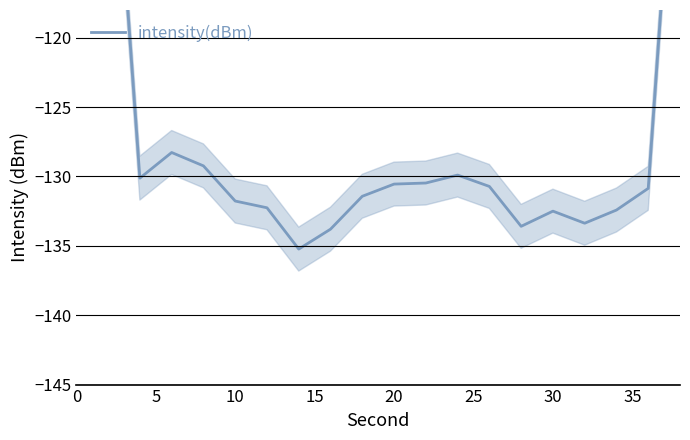

True or false: the data has more than 1 interior local peaks.

True